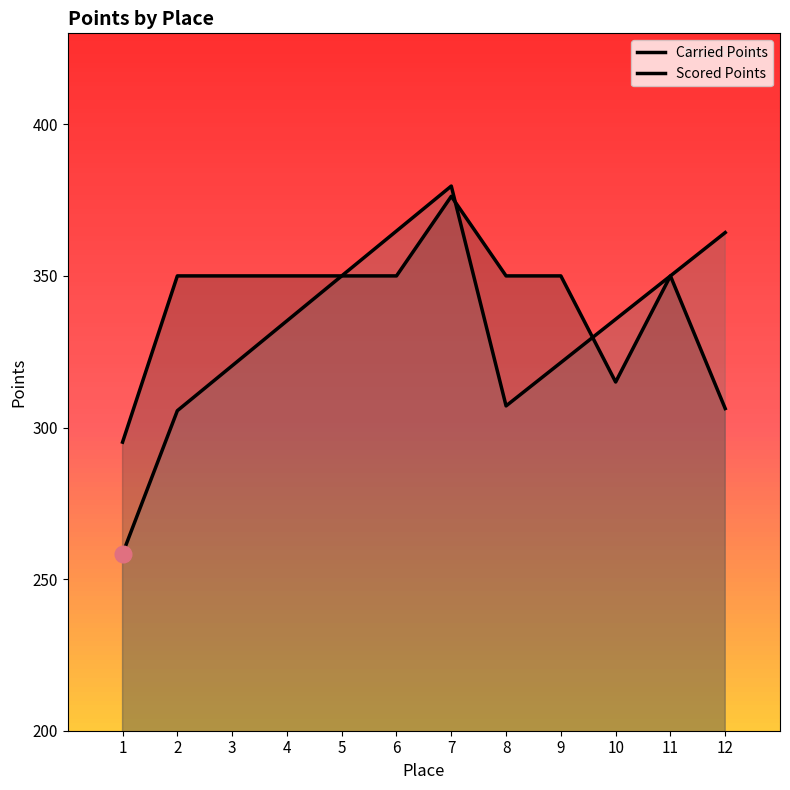

What is the sum of all Carried Points values?

4092.7